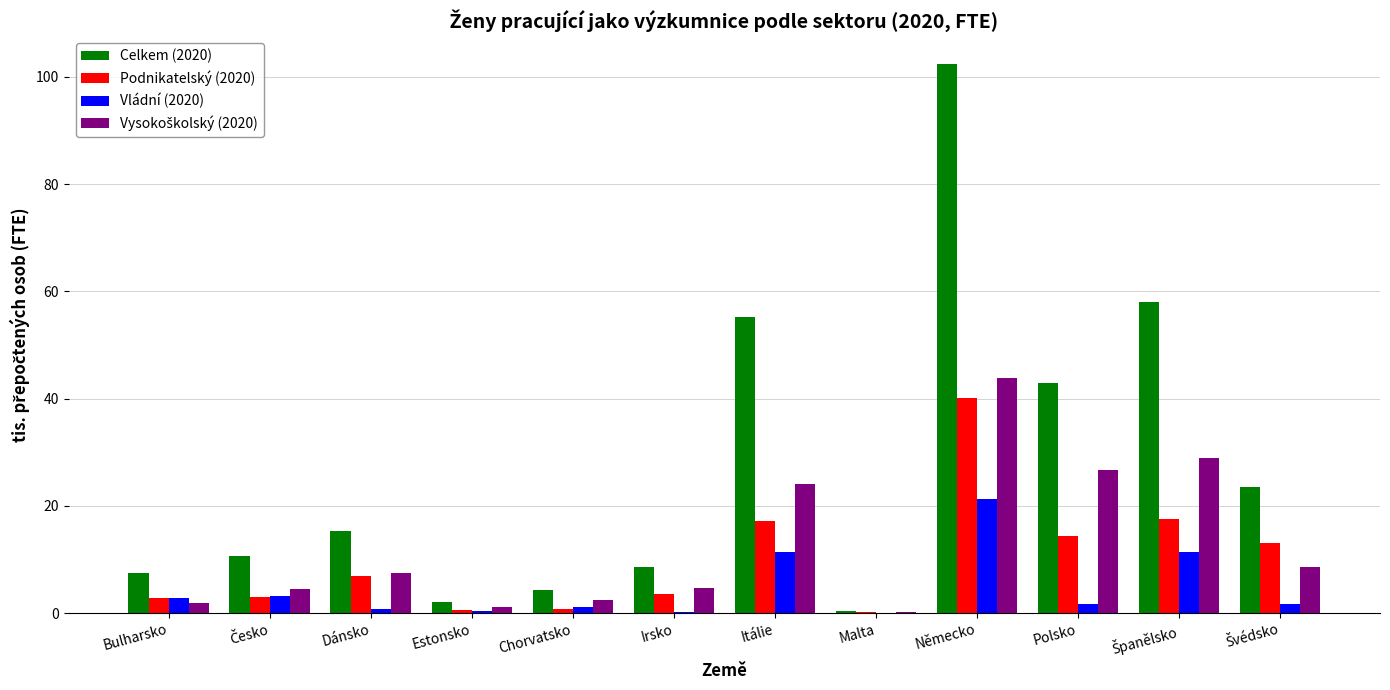

Are the bars horizontal?

No